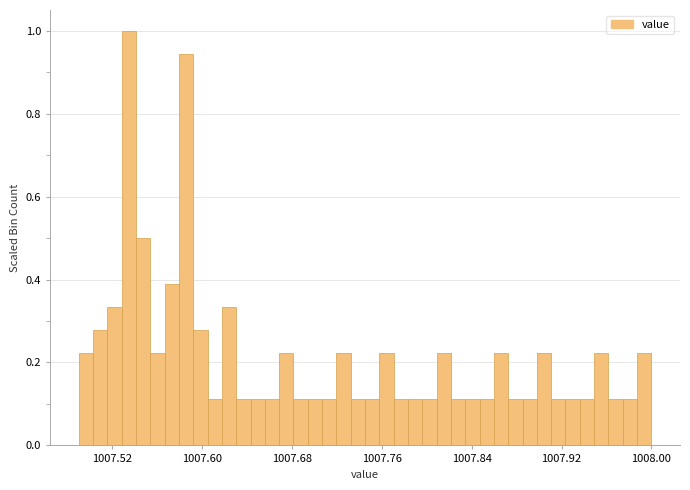

Around what value on the x-axis is the tallest bar? Give the approximate position of its centre, as read against the axis.

1007.53